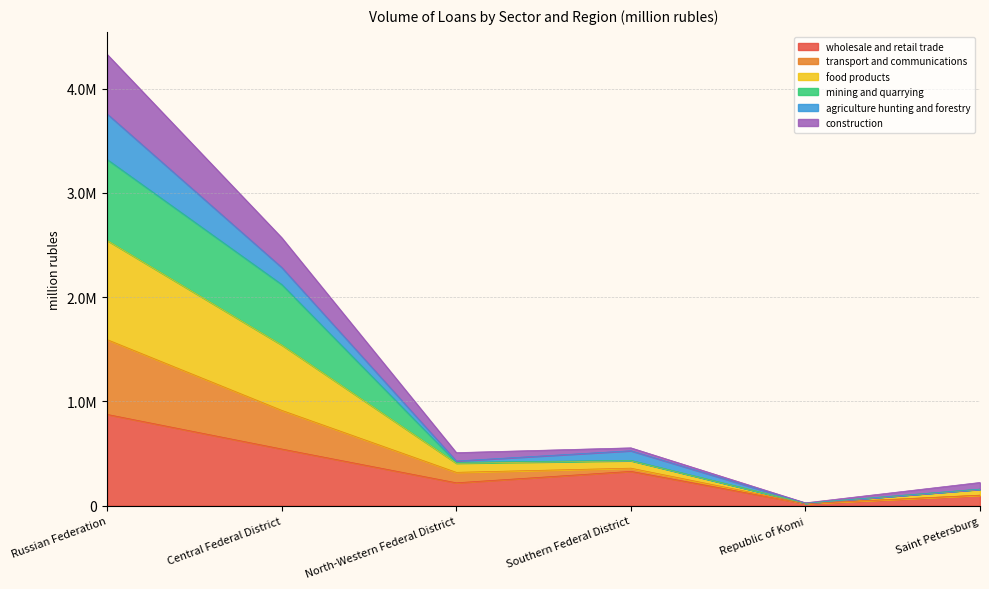

What is the highest value of the wholesale and retail trade series?

875816